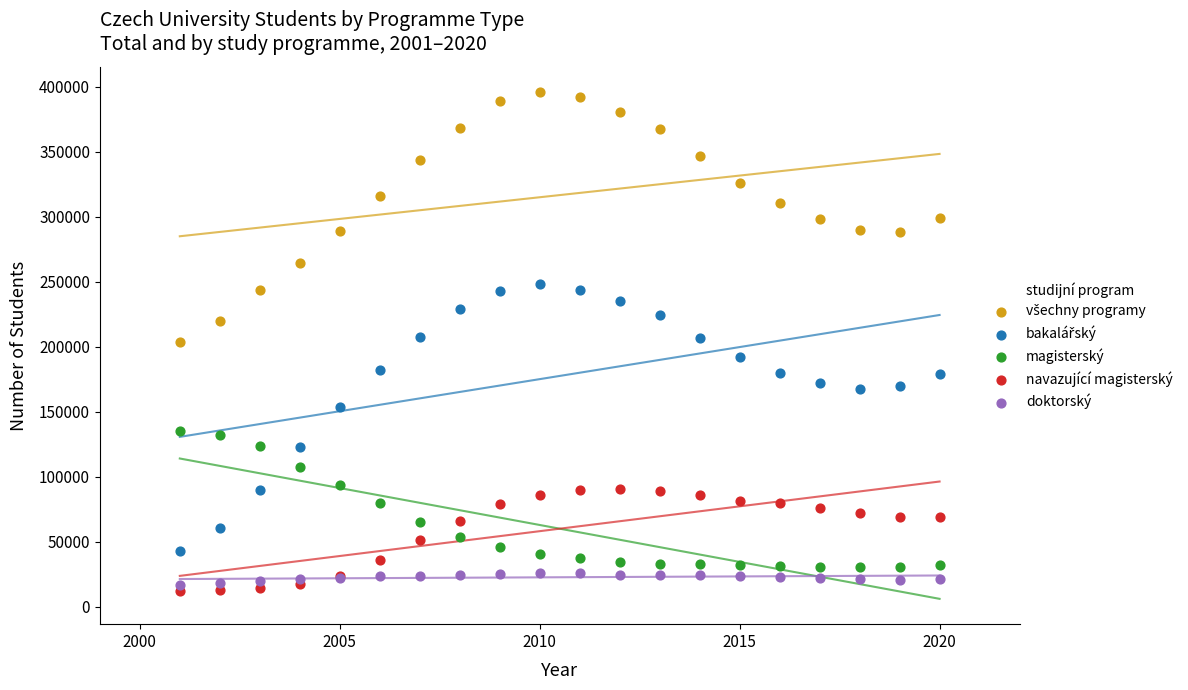

What is the X range (max minus min) for the scatter plot?

19